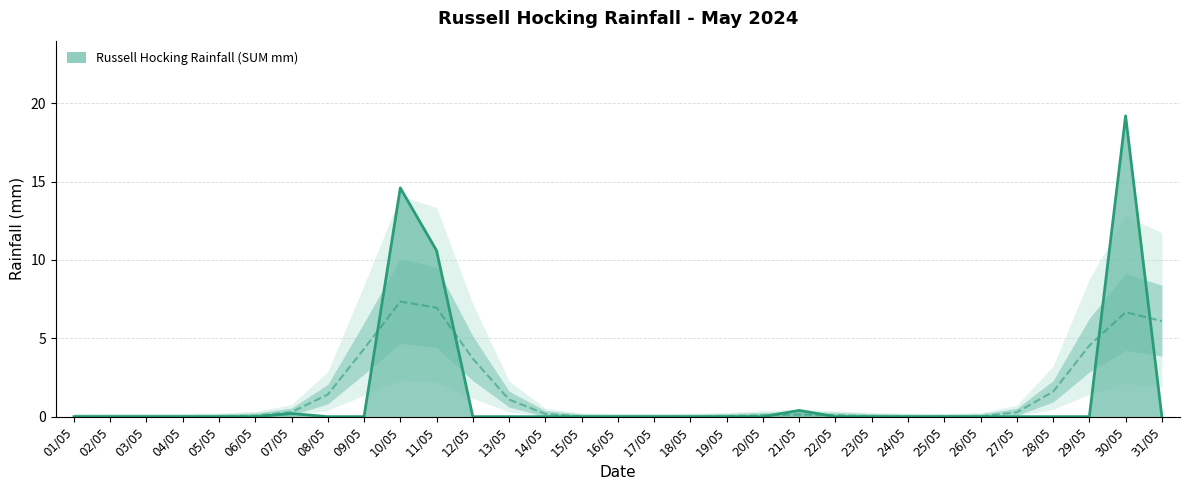

Rank the categories by value from highest to lowest.

30/05, 10/05, 11/05, 21/05, 07/05, 01/05, 02/05, 03/05, 04/05, 05/05, 06/05, 08/05, 09/05, 12/05, 13/05, 14/05, 15/05, 16/05, 17/05, 18/05, 19/05, 20/05, 22/05, 23/05, 24/05, 25/05, 26/05, 27/05, 28/05, 29/05, 31/05